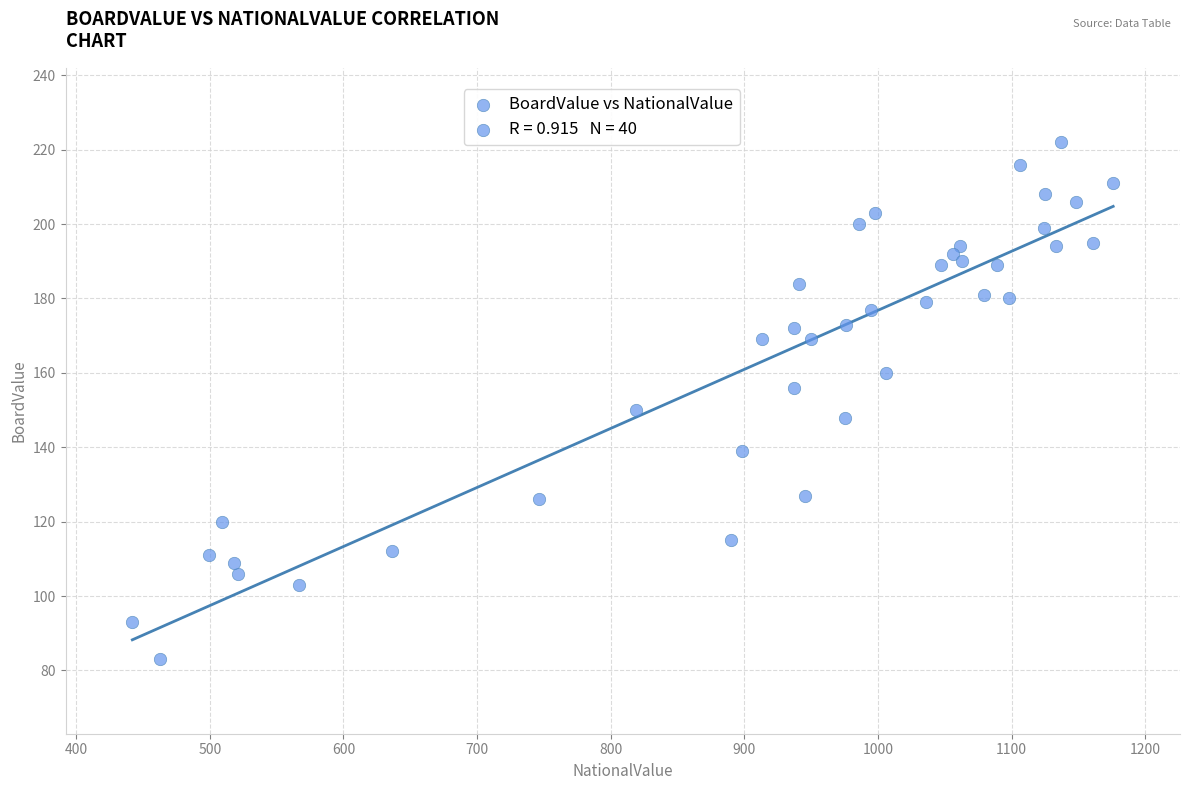

What Y value in the scatter plot is closest to 152?

150